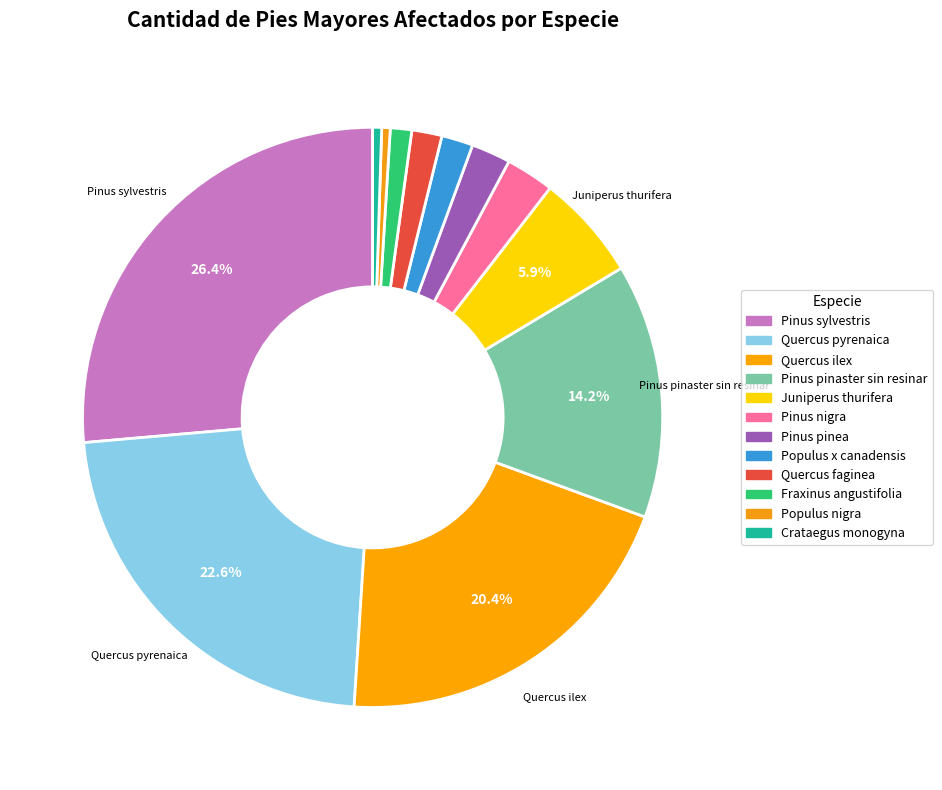

Count the number of slices in the pie.

12